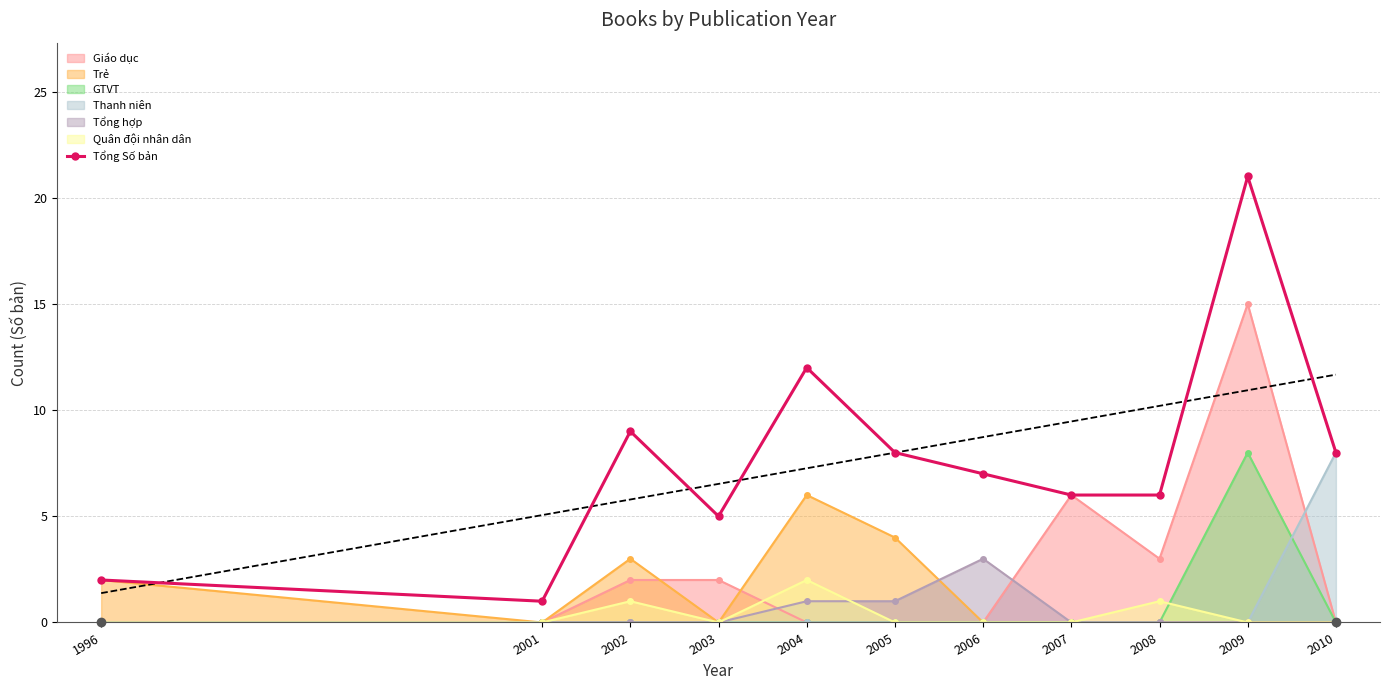

Which has a higher value, 2010 or 2002?

2002